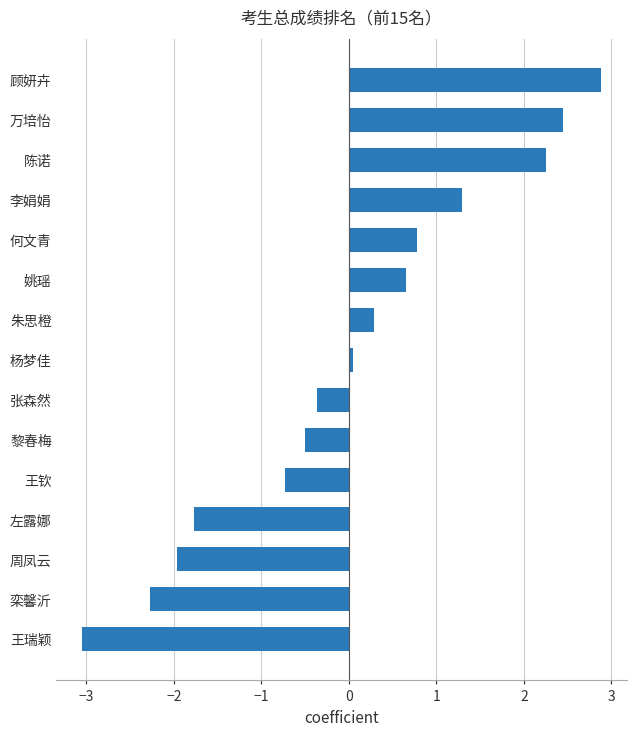

Rank the categories by value from lowest to highest.

王瑞颖, 栾馨沂, 周凤云, 左露娜, 王钦, 黎春梅, 张森然, 杨梦佳, 朱思橙, 姚瑶, 何文青, 李娟娟, 陈诺, 万培怡, 顾妍卉